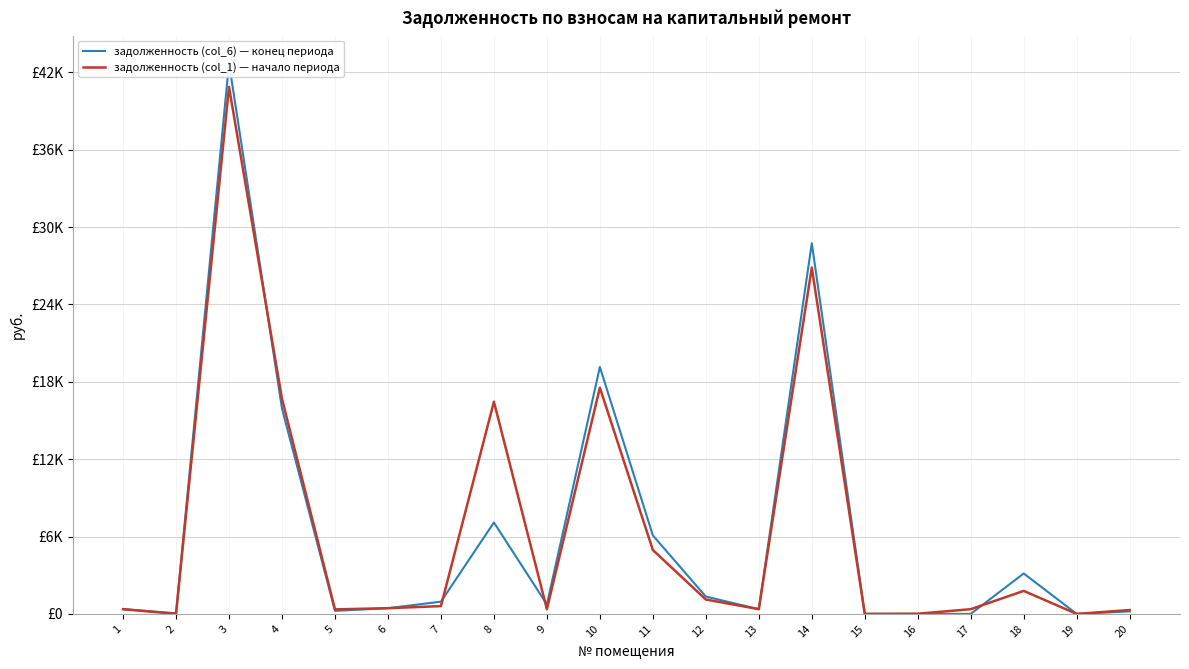

How many interior local peaks does the задолженность (col_1) — начало периода series have?

5